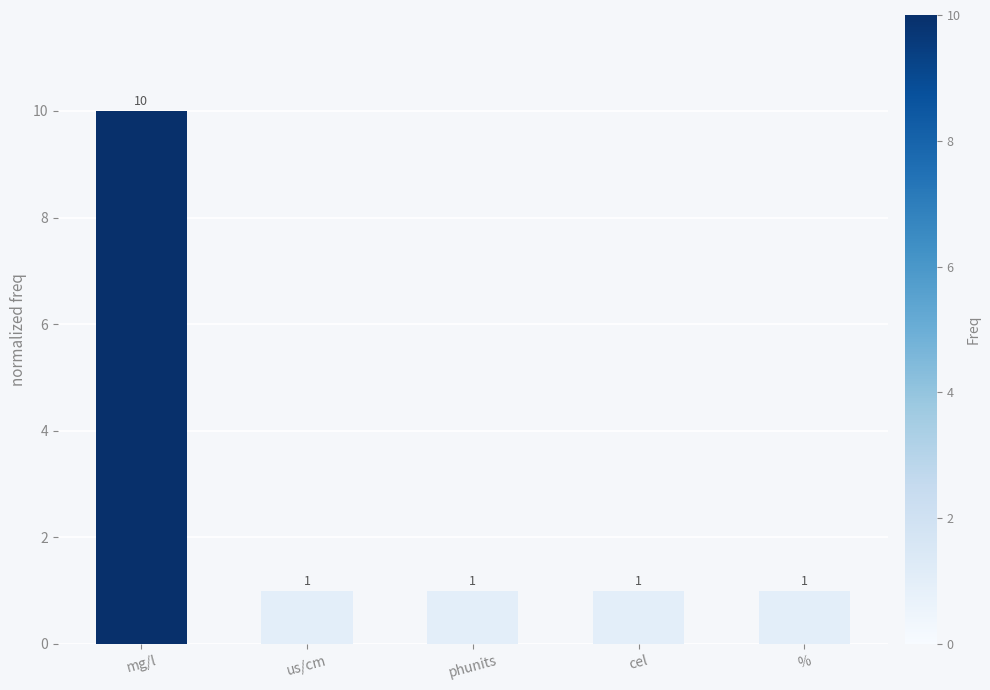

How many bars are there in total?

5